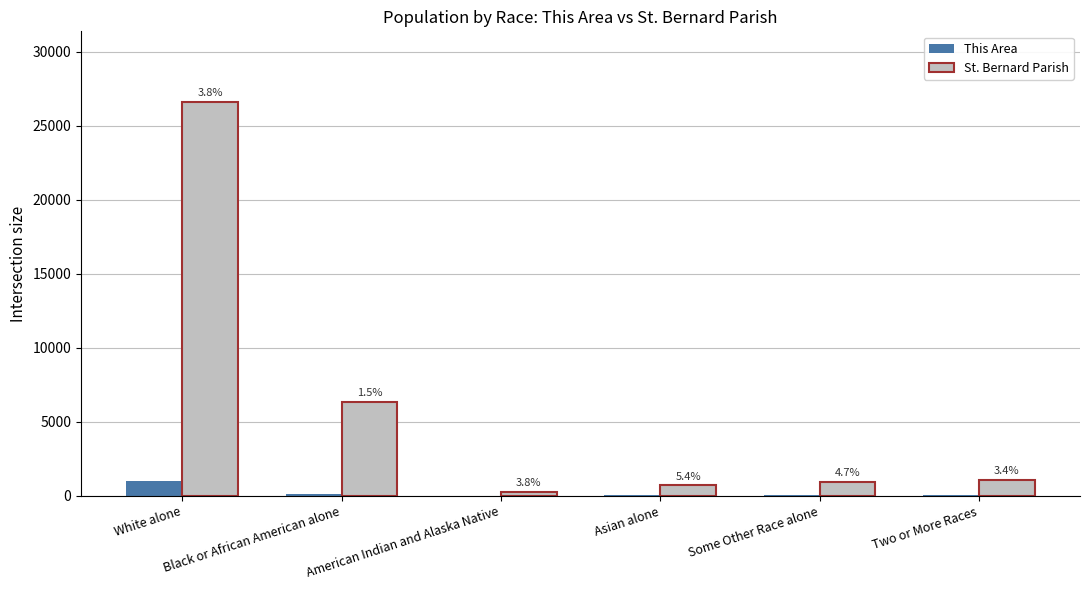

Does the chart contain stacked bars?

No